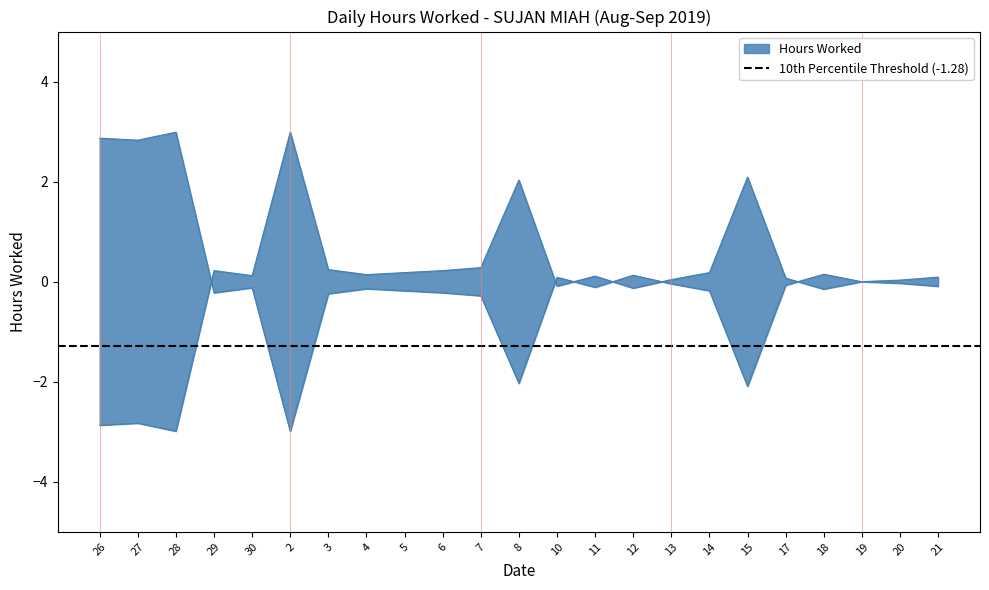

Rank the categories by value from lowest to highest.

2, 15, 8, 7, 3, 29, 6, 5, 14, 4, 30, 11, 21, 17, 13, 20, 19, 10, 12, 18, 27, 26, 28